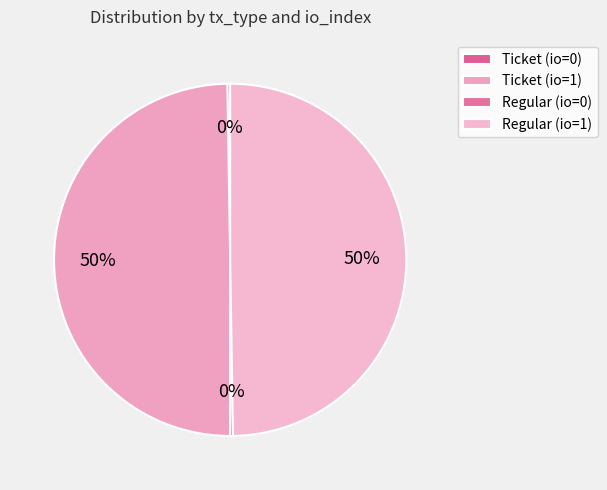

How many slices are in this pie chart?

4